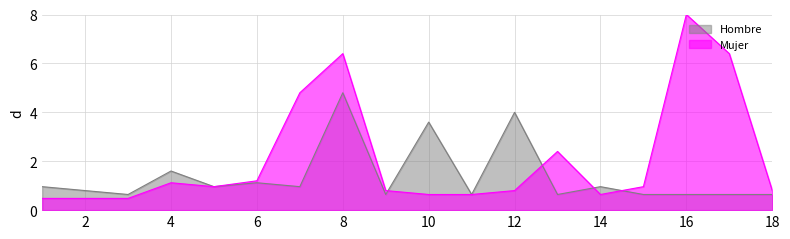

At which label does Hombre reach its minimum?

3